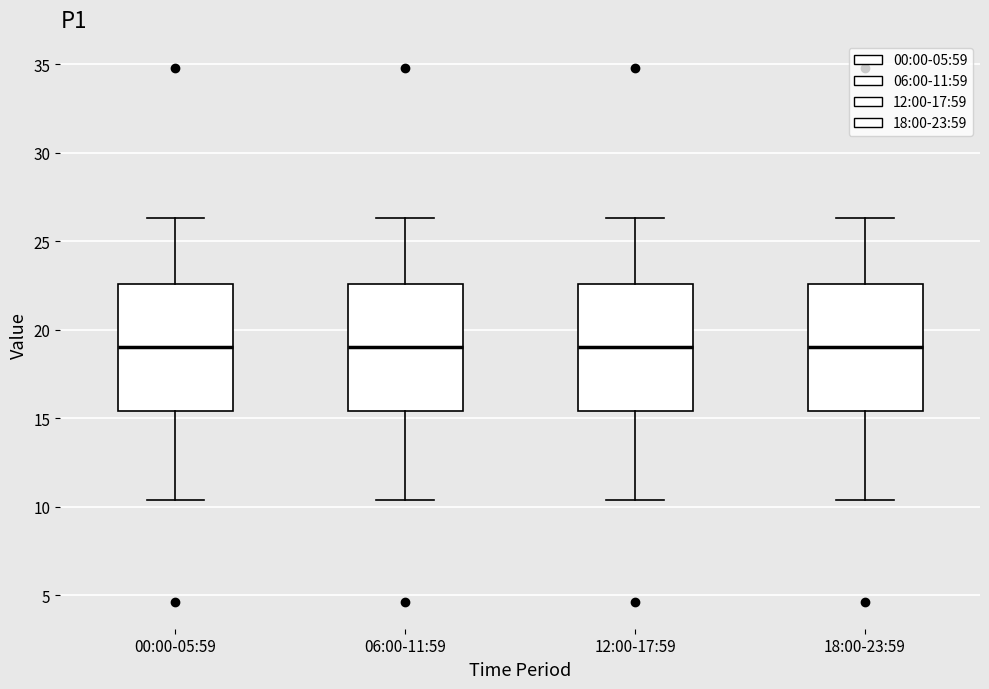

Where is the upper edge of the box for 06:00-11:59 on the y-axis? The values are not printed on the chart, so give them approximately, as read against the axis.

22.5